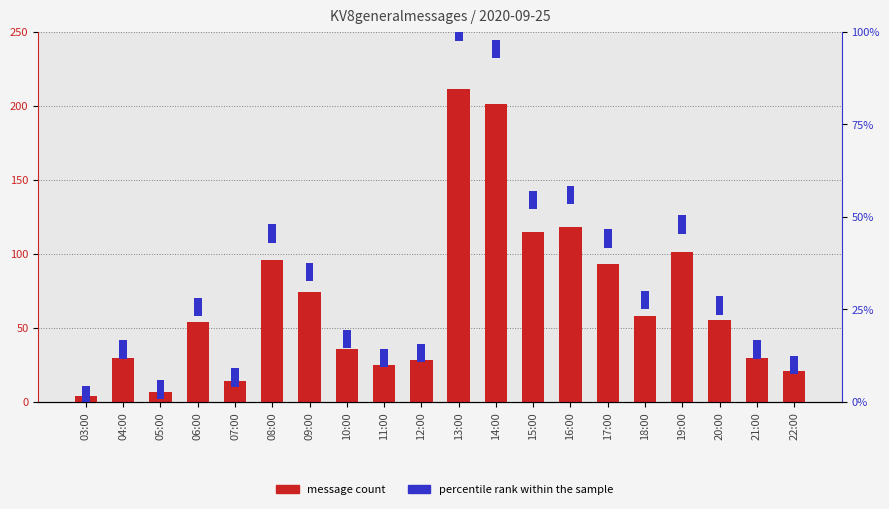

Are the bars horizontal?

No